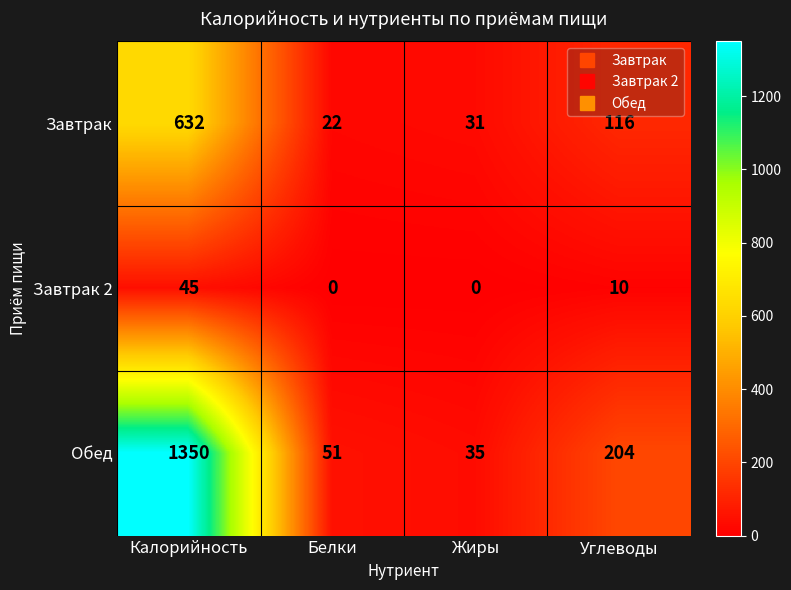

What is the difference between the Обед values at Белки and Калорийность?

1299